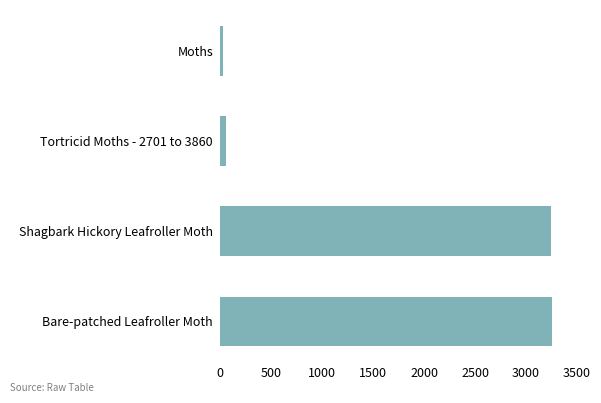

What is the difference between the maximum and minimum values?

3222.0